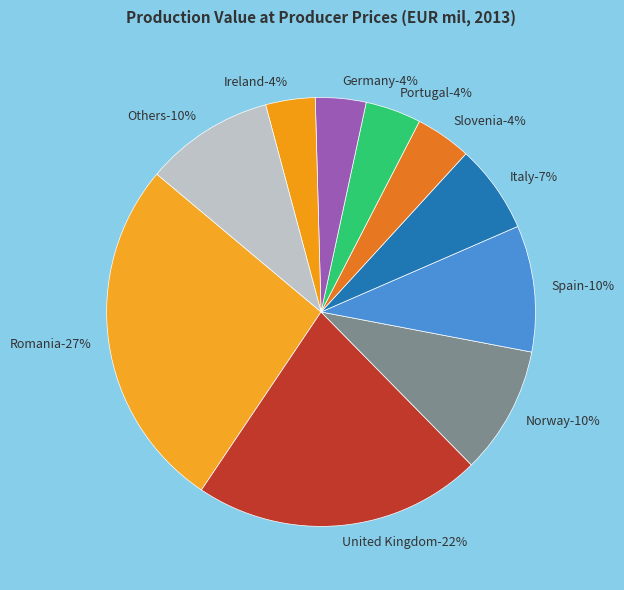

Which slice is the largest?

Romania